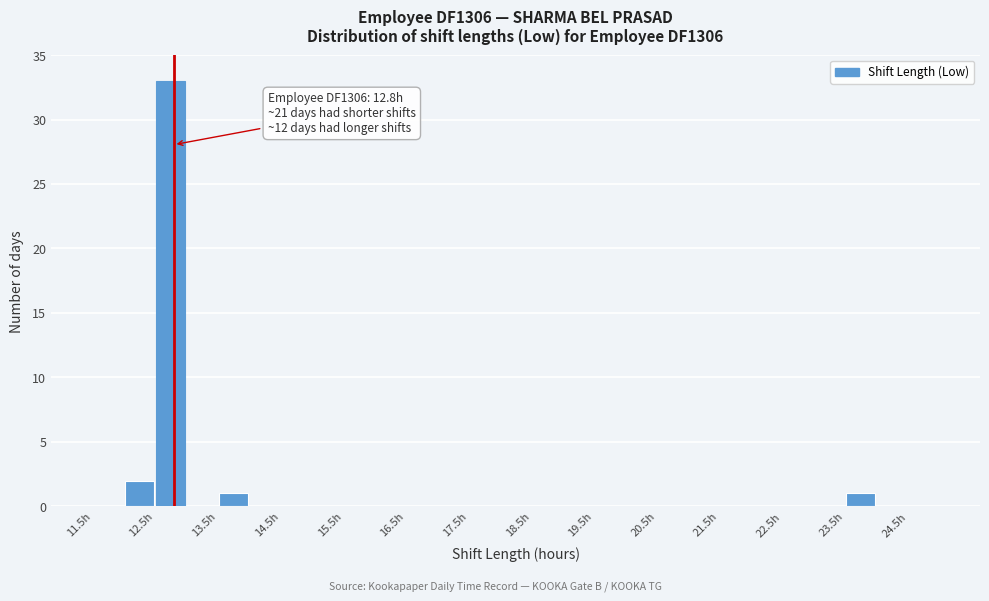

Which range on the x-axis has the tallest bar?

12.5 to 13.0